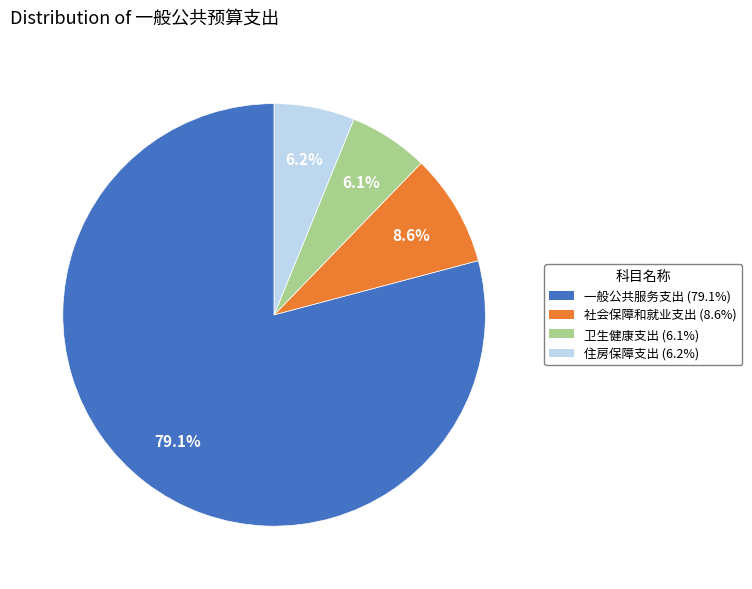

What is the majority slice?

一般公共服务支出